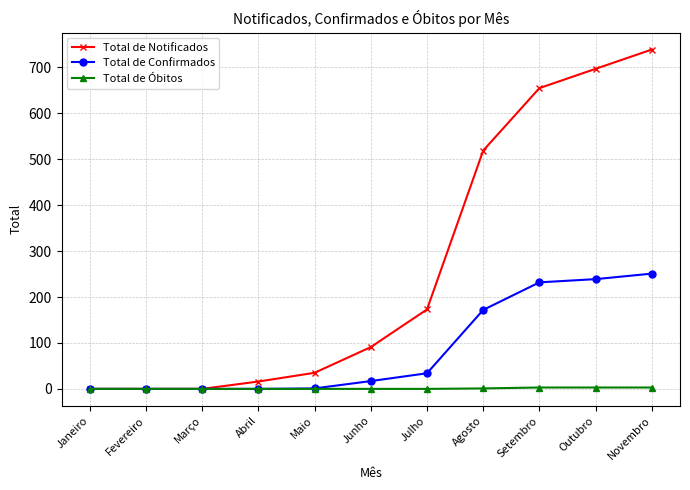

How many lines are shown in the chart?

3